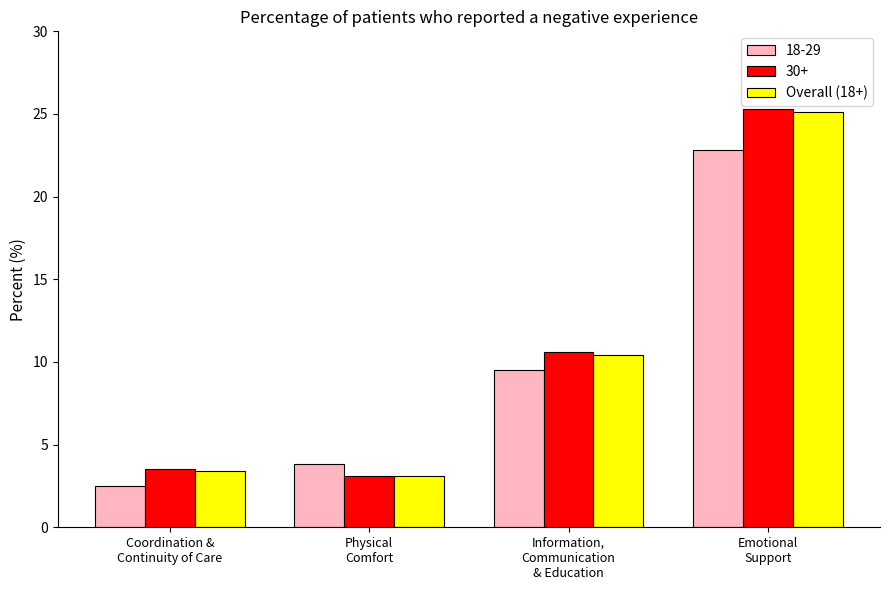

How many distinct data groups are displayed?

3